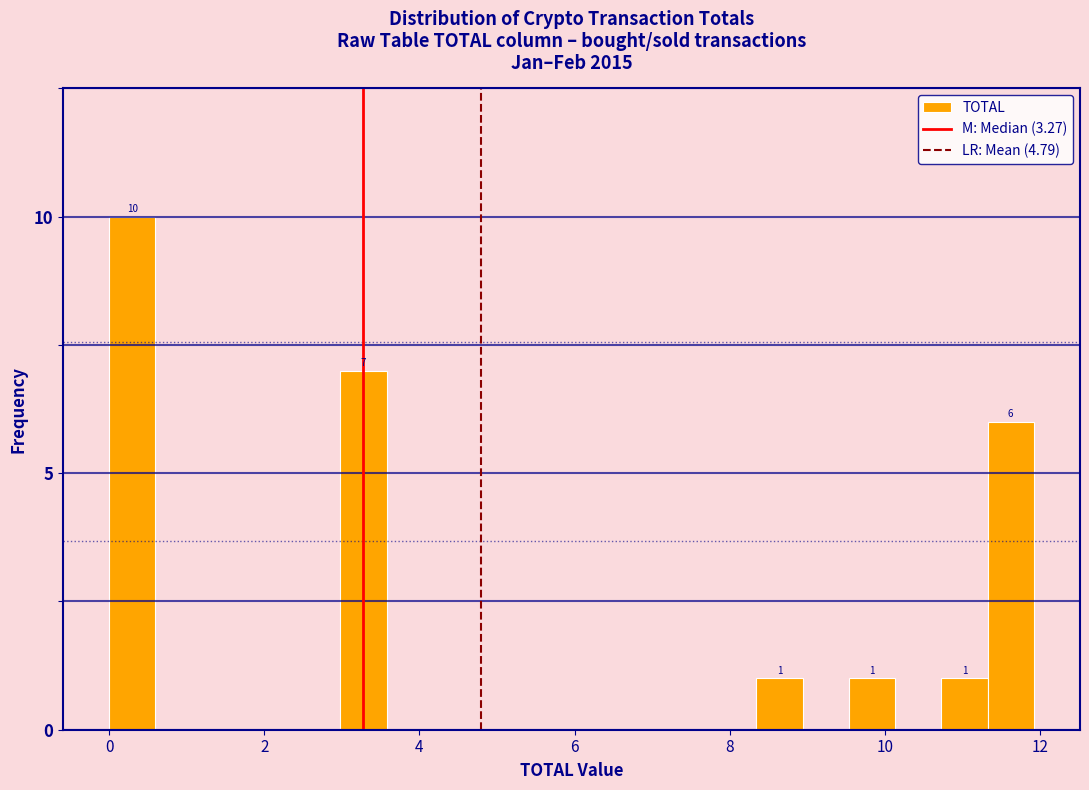

Read against the x-axis, roughly where is the centre of the tallest bar?

0.2